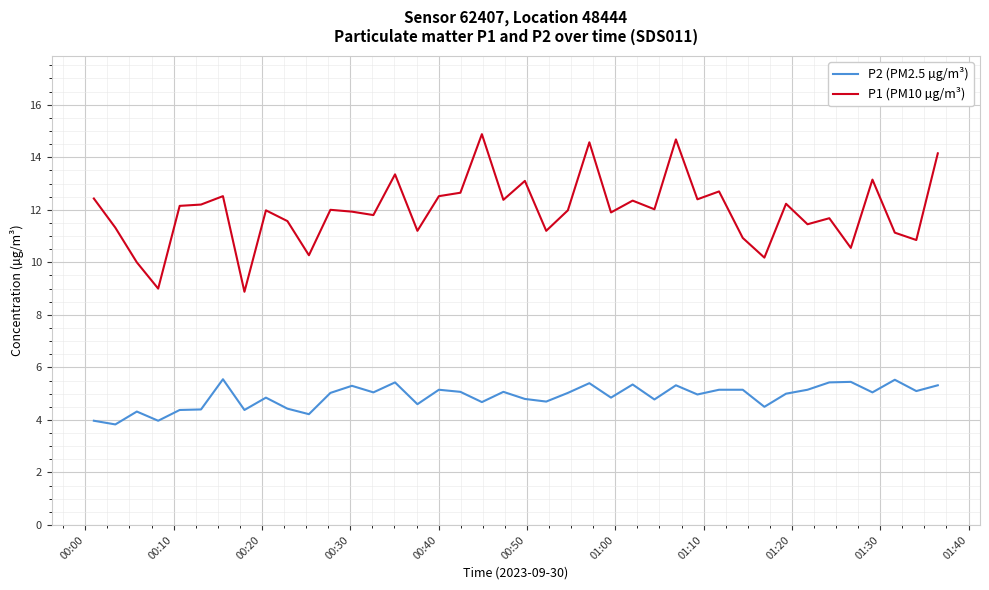

Rank the series by their maximum value, from lowest to highest.

P2 (PM2.5 µg/m³), P1 (PM10 µg/m³)